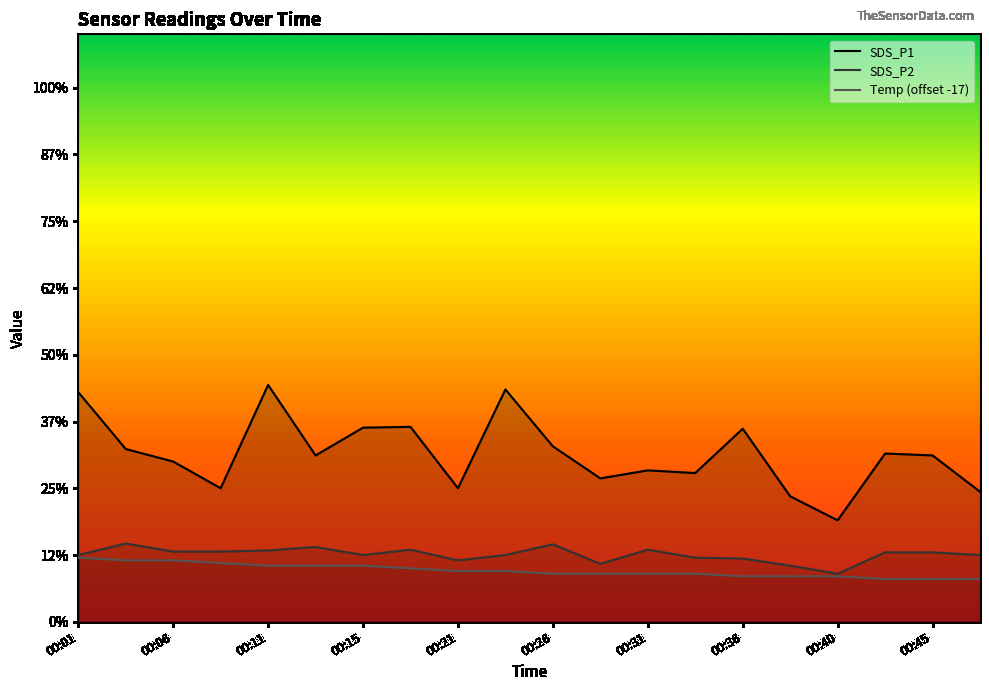

What value does the SDS_P2 series have at 00:48?

2.5